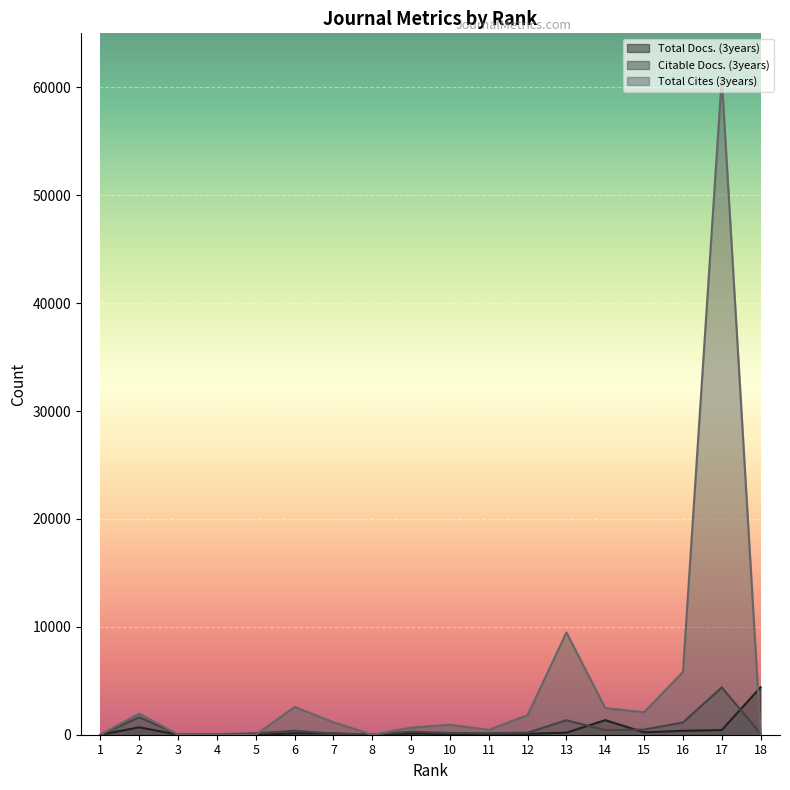

Which has a higher value, 9 or 18?

18